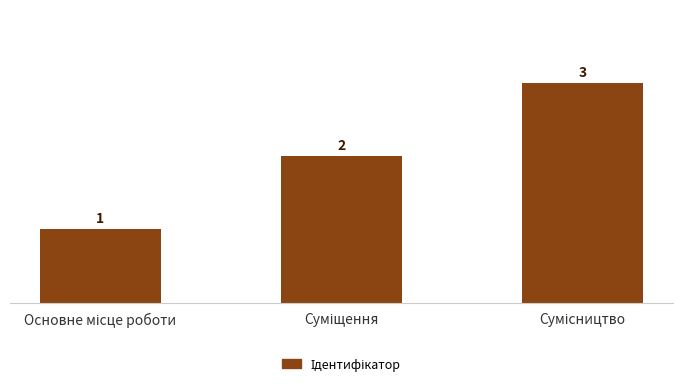

What is the greatest value displayed?

3